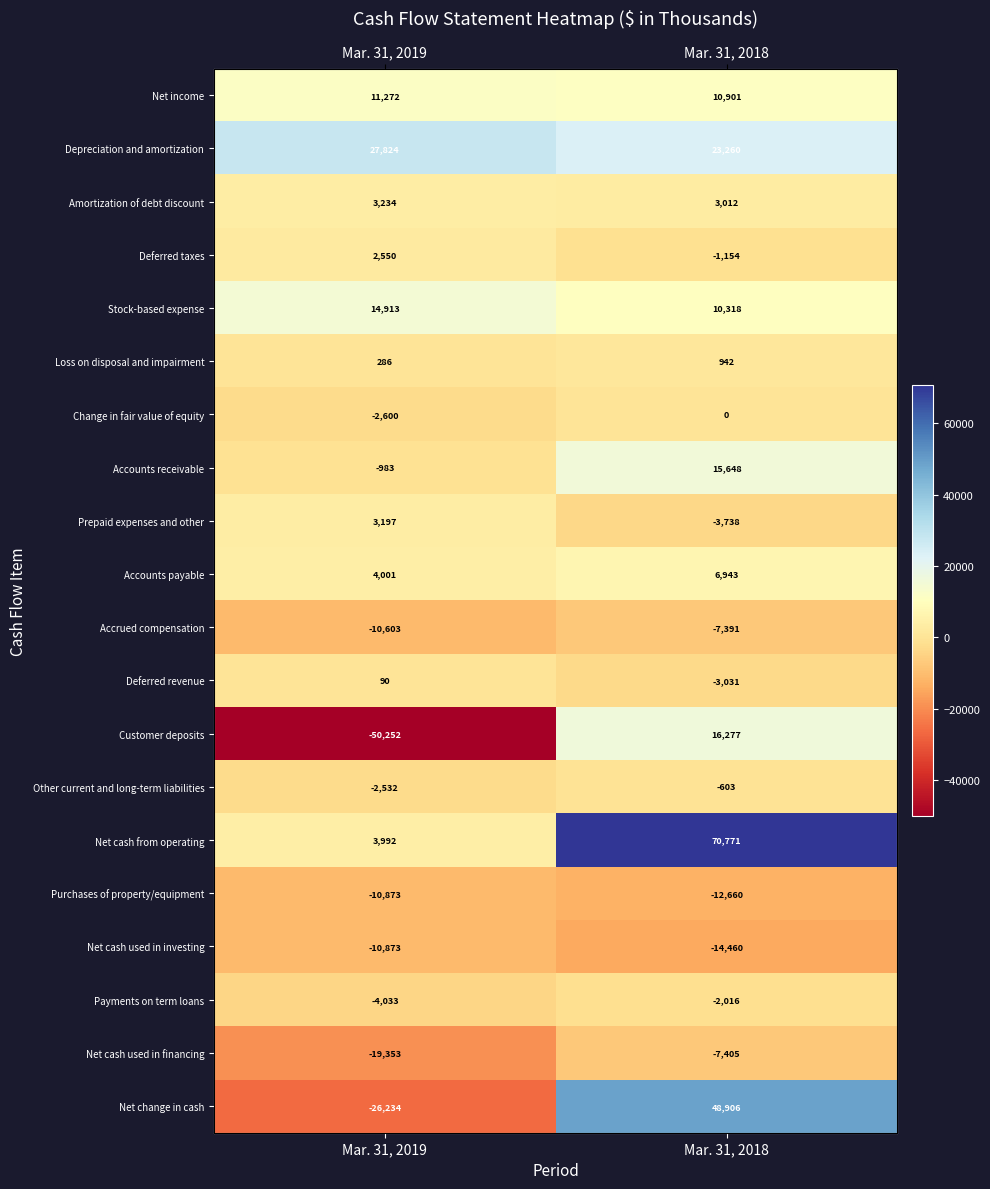

What is the smallest value displayed?

-50252